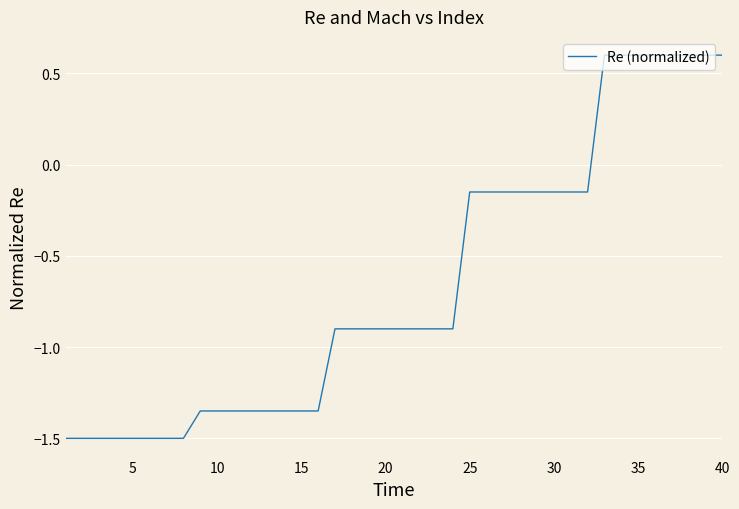

What is the minimum value shown in the chart?

-1.5